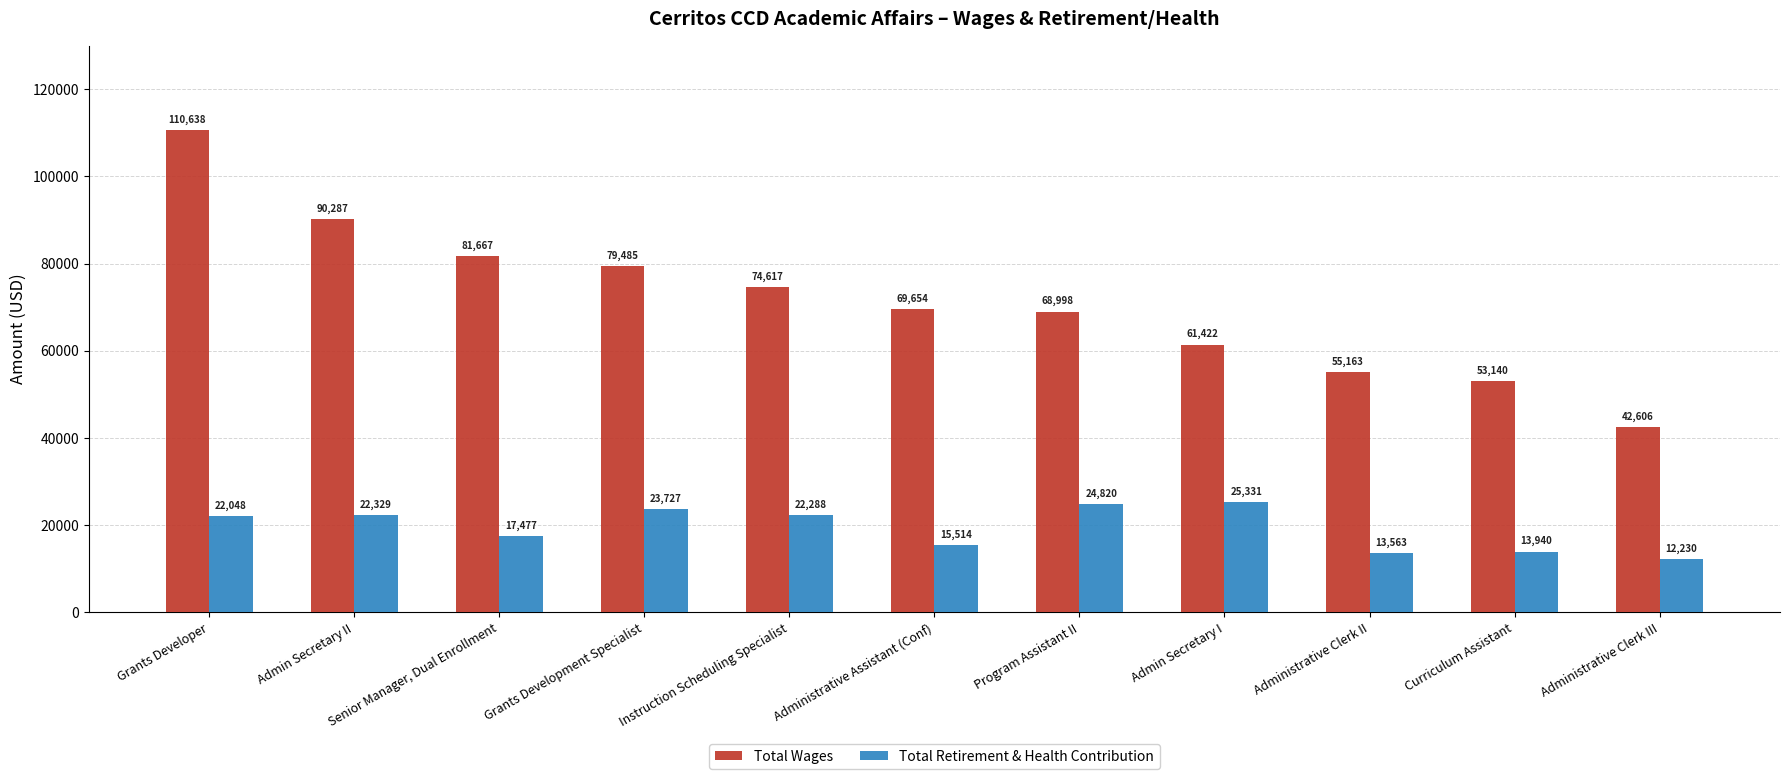

What is the value of the Total Retirement & Health Contribution bar at the 3rd from the left?

17477